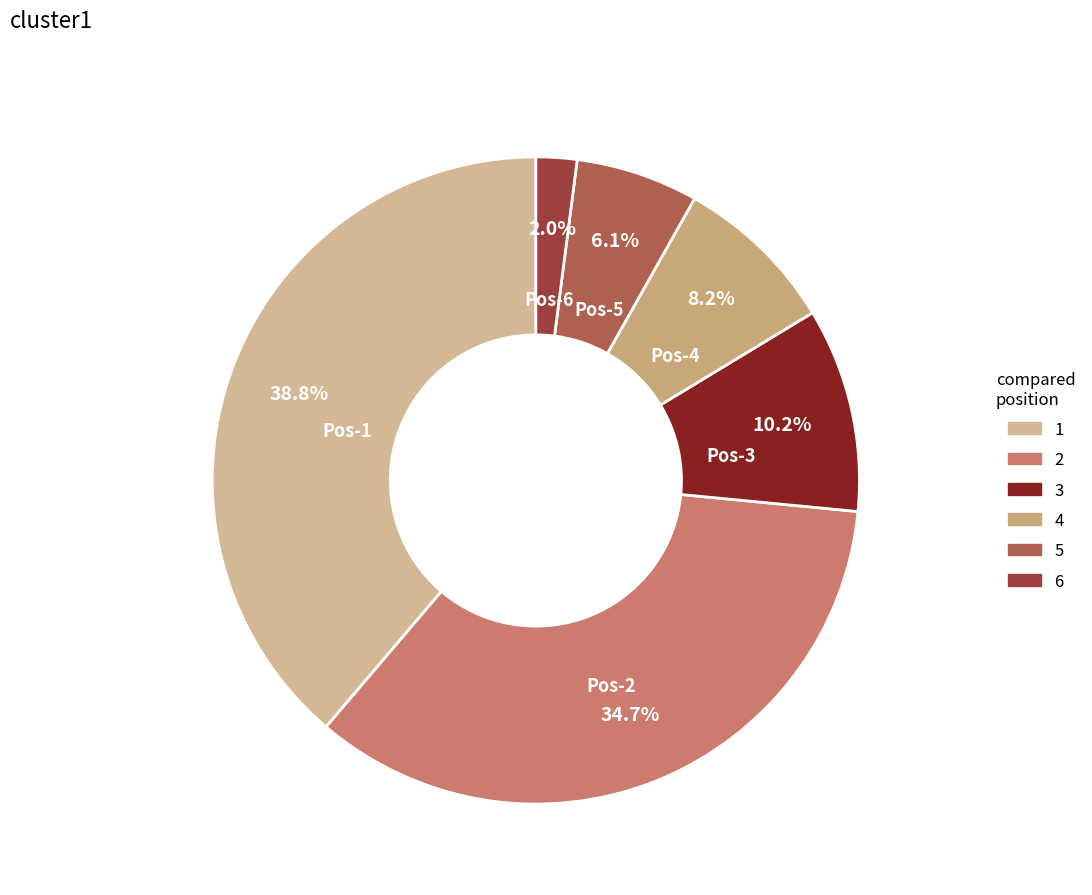

To the nearest percent, what percentage of the pie is 6?

2%